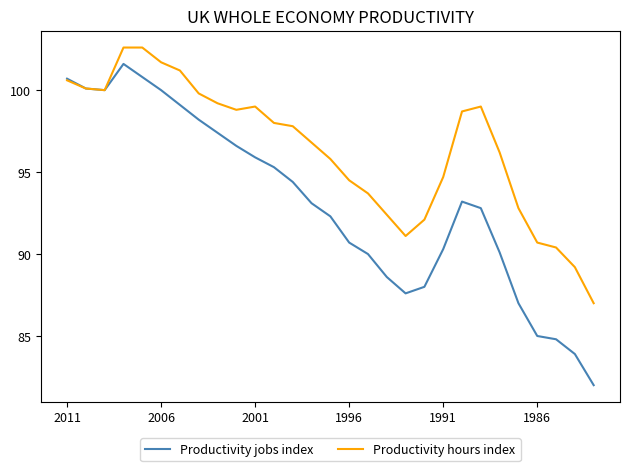

At how many categories does at least one series exceed 96?

17